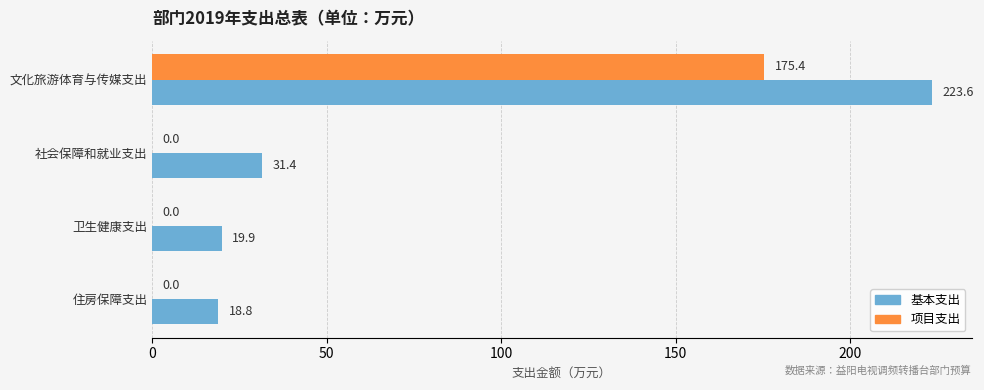

How many values in 项目支出 are above zero?

1